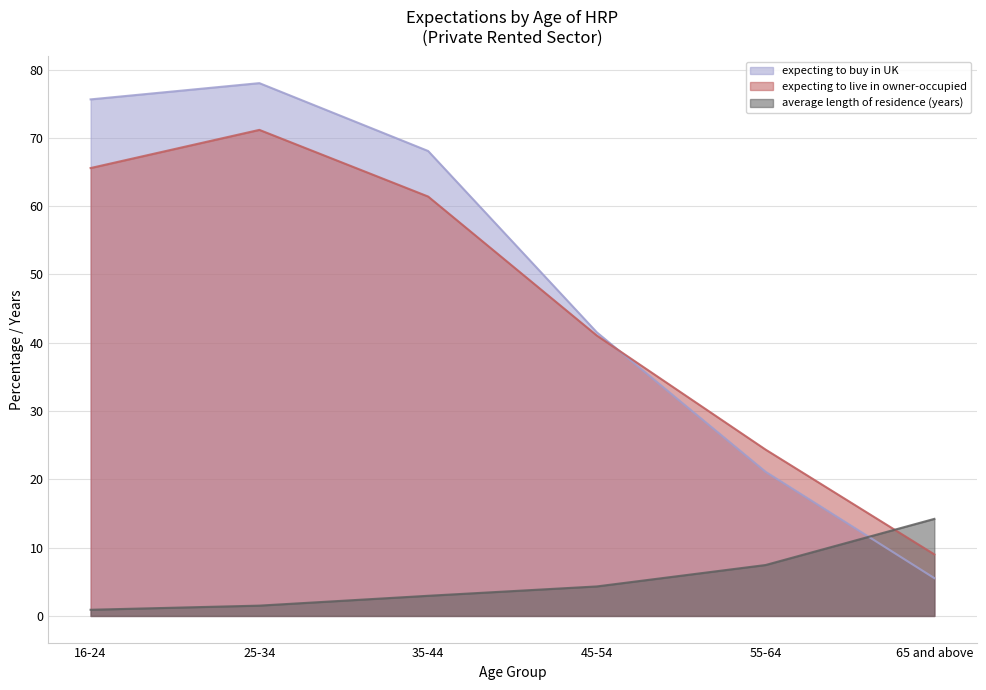

Reading left to right, transcribe all the data shown in this chart.

expecting to buy in UK: 75.6	78.0	68.1	41.5	21.1	5.5
expecting to live in owner-occupied: 65.6	71.2	61.4	41.1	24.4	9.0
average length of residence (years): 0.9	1.5	3.0	4.3	7.5	14.2